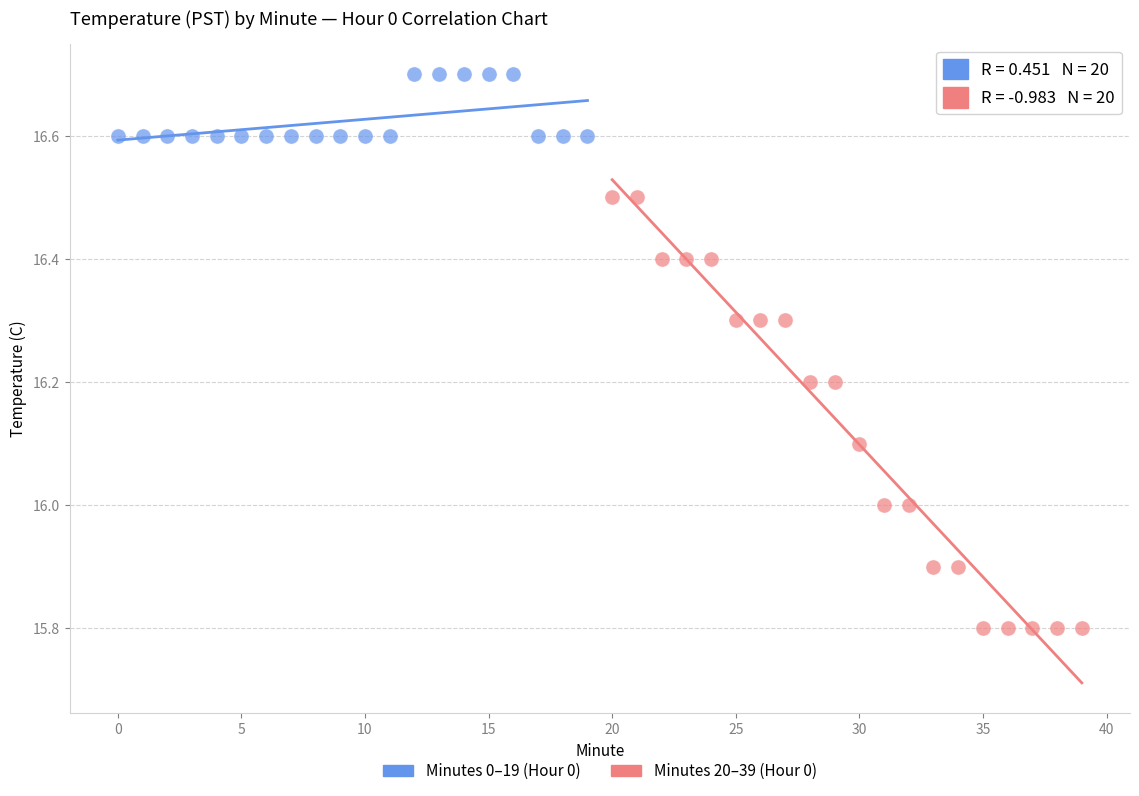

Which series has the widest spread of Y values?

Minutes 20–39 (Hour 0)